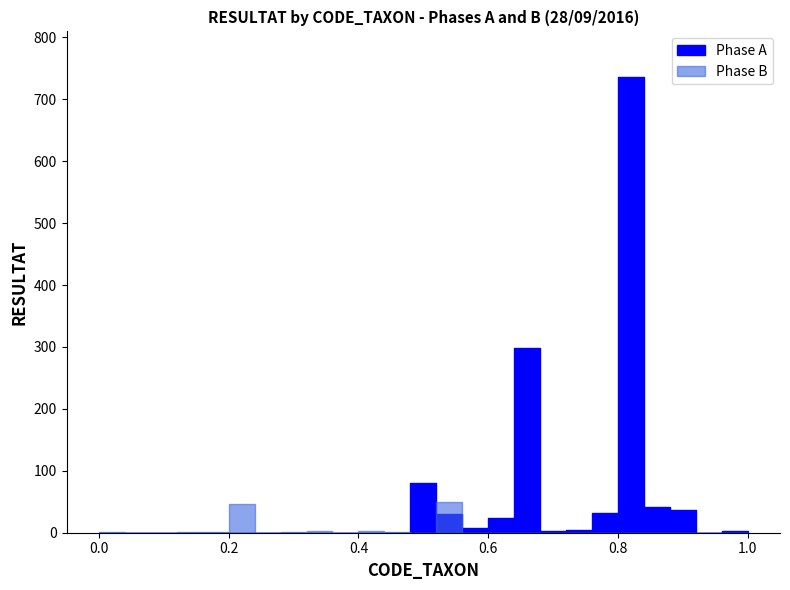

What is the average value of the Phase B series?

4